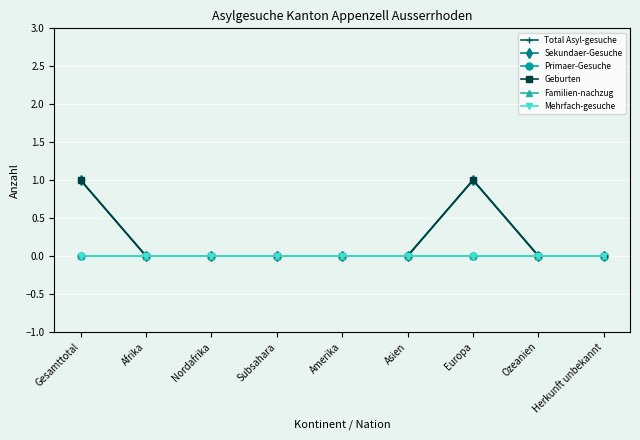

How many lines are shown in the chart?

6